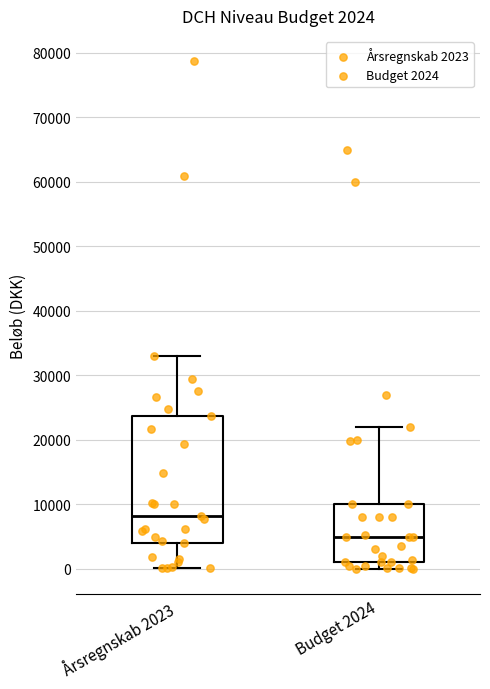

Which box is the tallest, from its lower edge to its upper edge?

Årsregnskab 2023